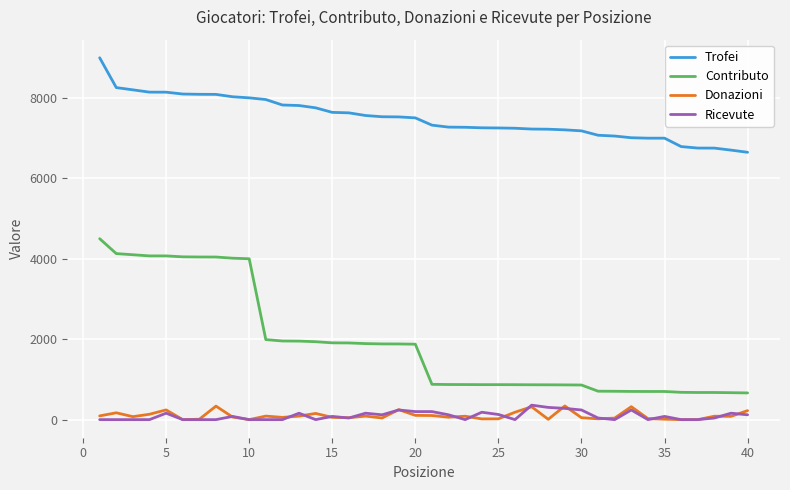

Which series has the largest range (max minus min)?

Contributo